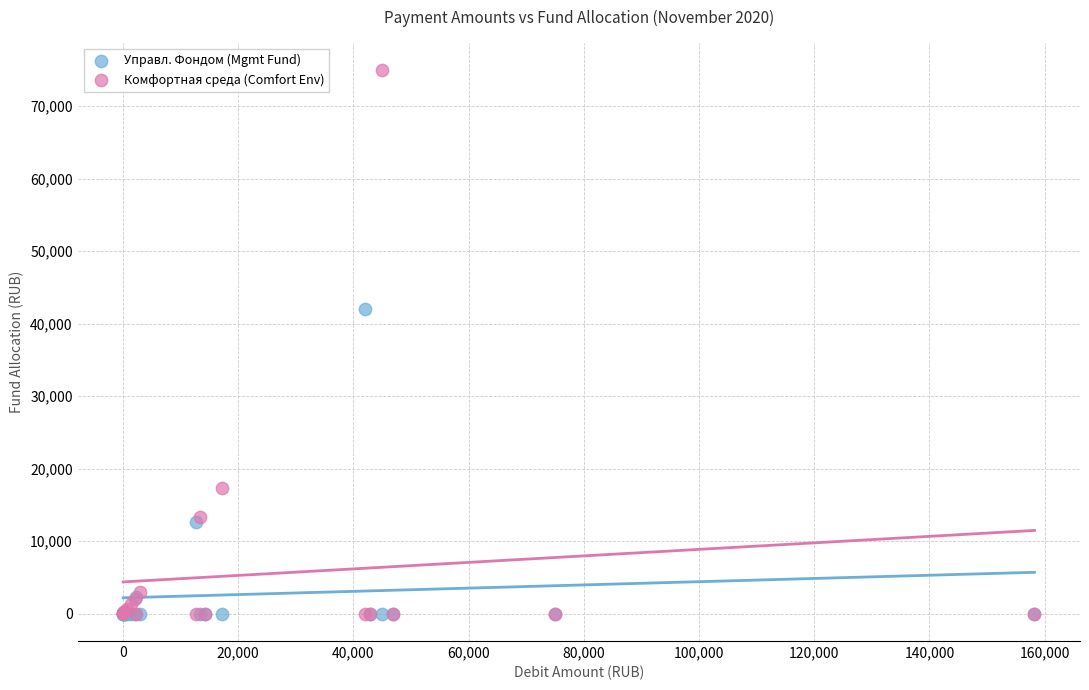

In the Управл. Фондом (Mgmt Fund) series, what Y value is closest to 21000?

12684.0